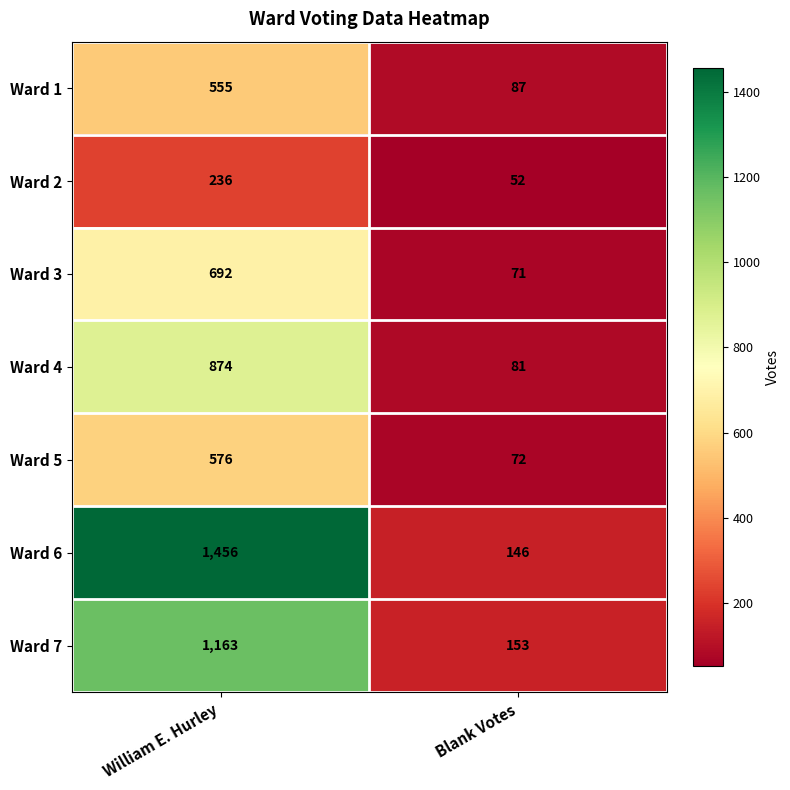

At William E. Hurley, list the series in order from smallest to largest.

Ward 2, Ward 1, Ward 5, Ward 3, Ward 4, Ward 7, Ward 6